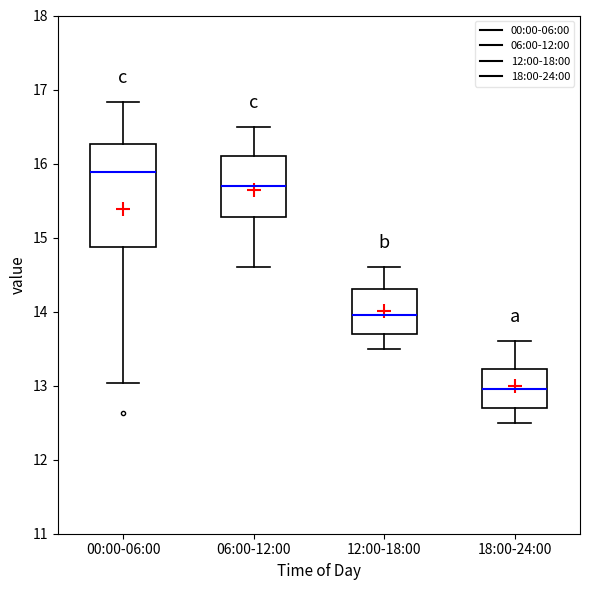

Where does the median line of the box for 18:00-24:00 sit on the y-axis? The values are not printed on the chart, so give them approximately, as read against the axis.

13.0